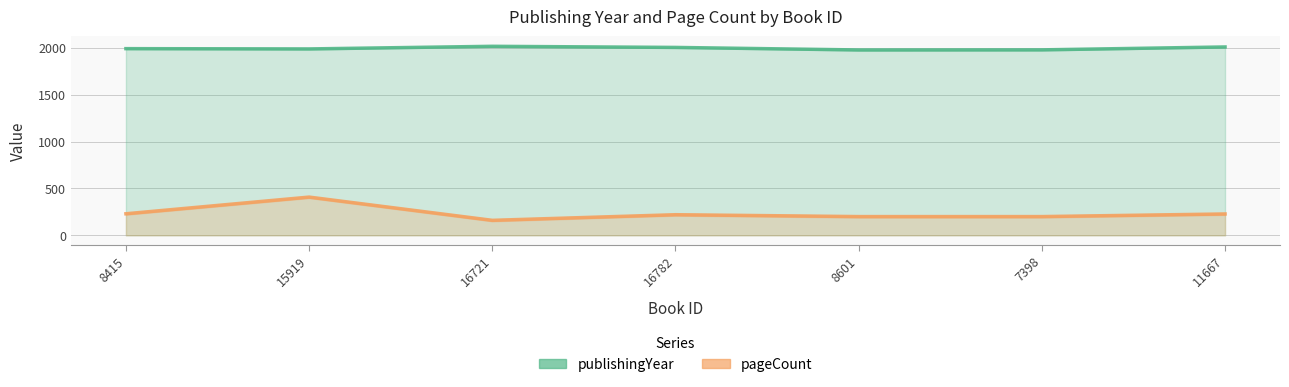

What is the sum of the publishingYear values at 8415 and 16782?

3997